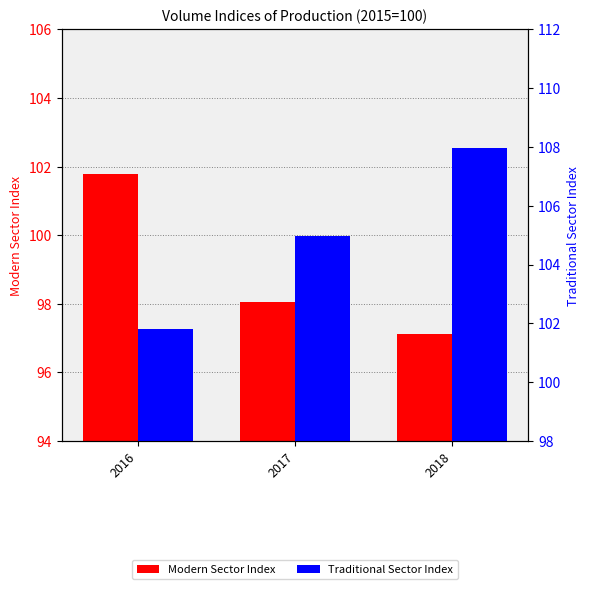

How many data points in Traditional Sector Index are less than 104?

1